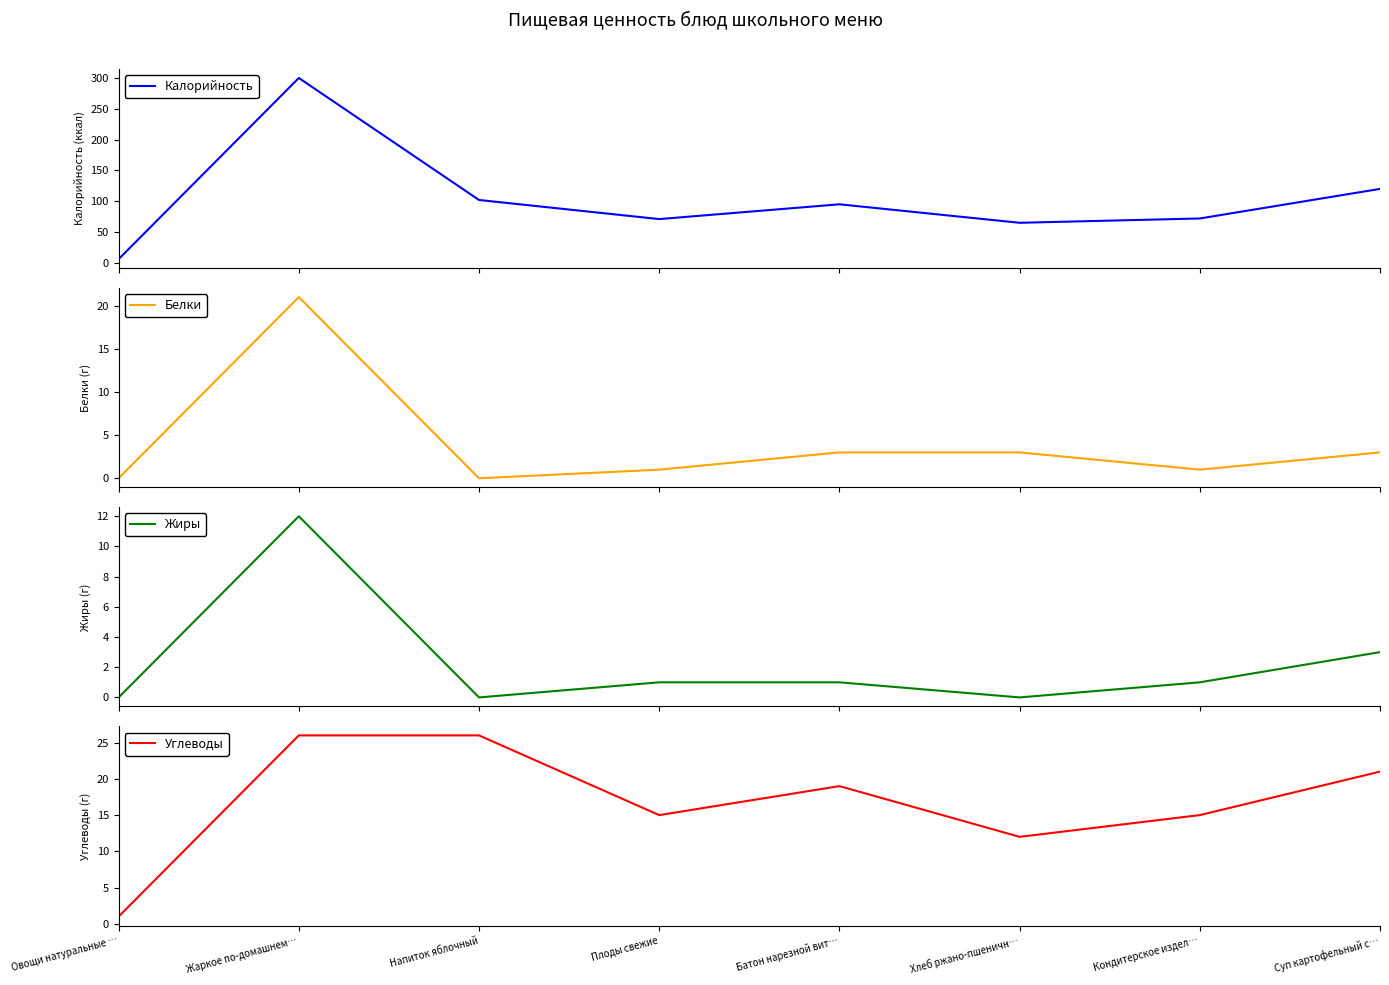

At which label does Калорийность first exceed 95?

Жаркое по-домашнем…